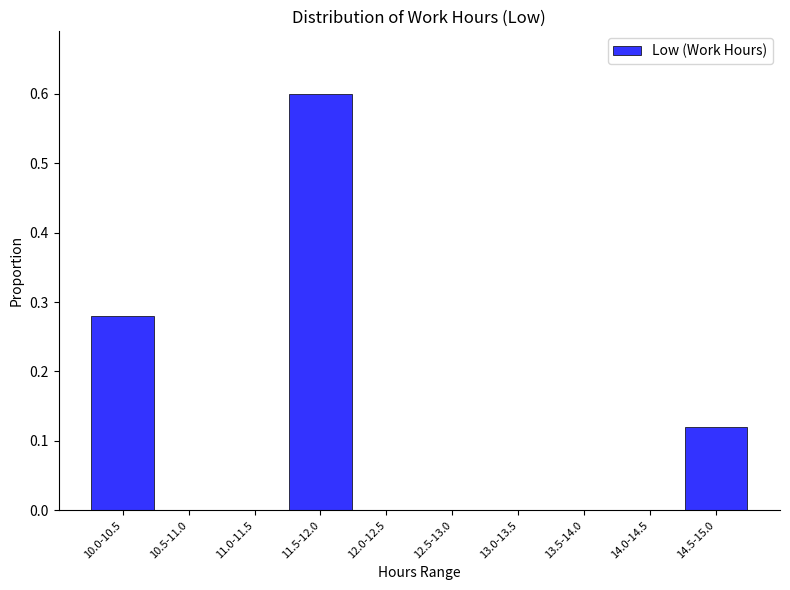

What is the maximum value shown in the chart?

0.6